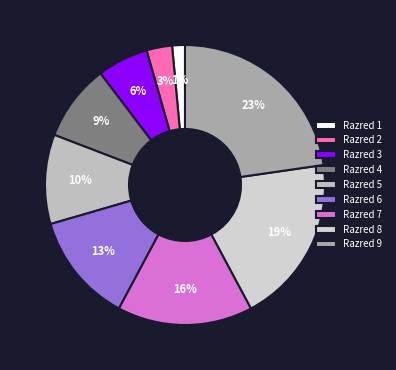

What is the largest slice in the pie chart?

Razred 9